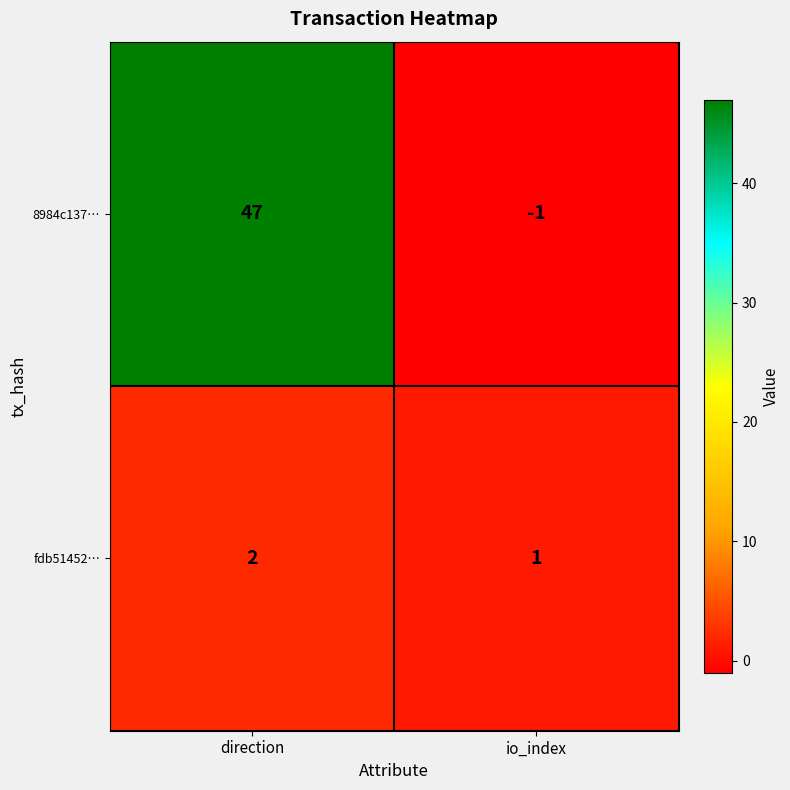

The value of fdb51452… at direction is 1. True or false?

False